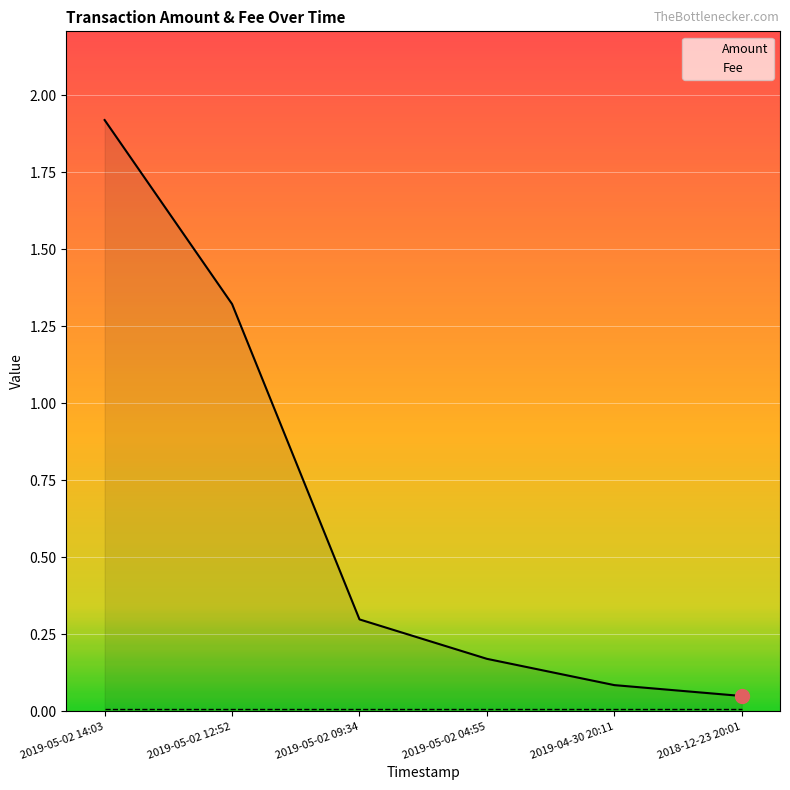

Which category has the highest value across all series?

2019-05-02 14:03